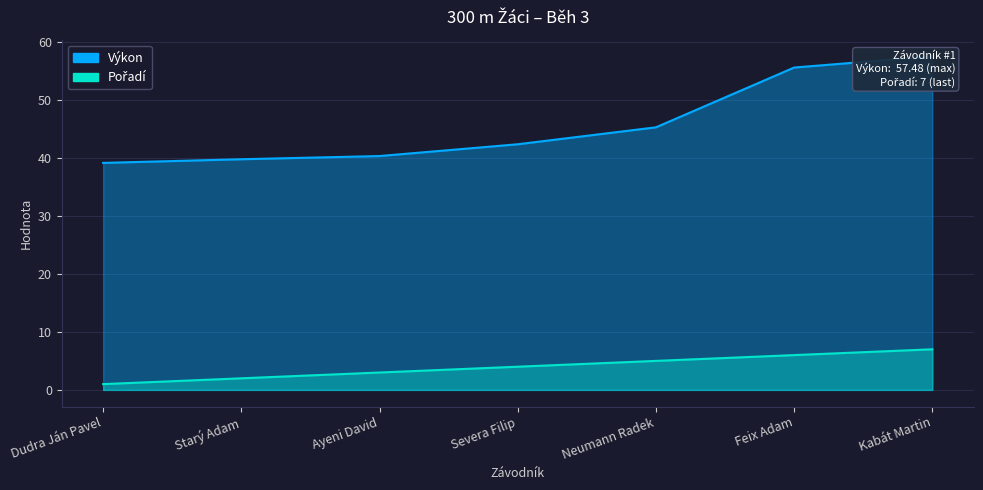

The value of Výkon at Severa Filip is 11.6. True or false?

False